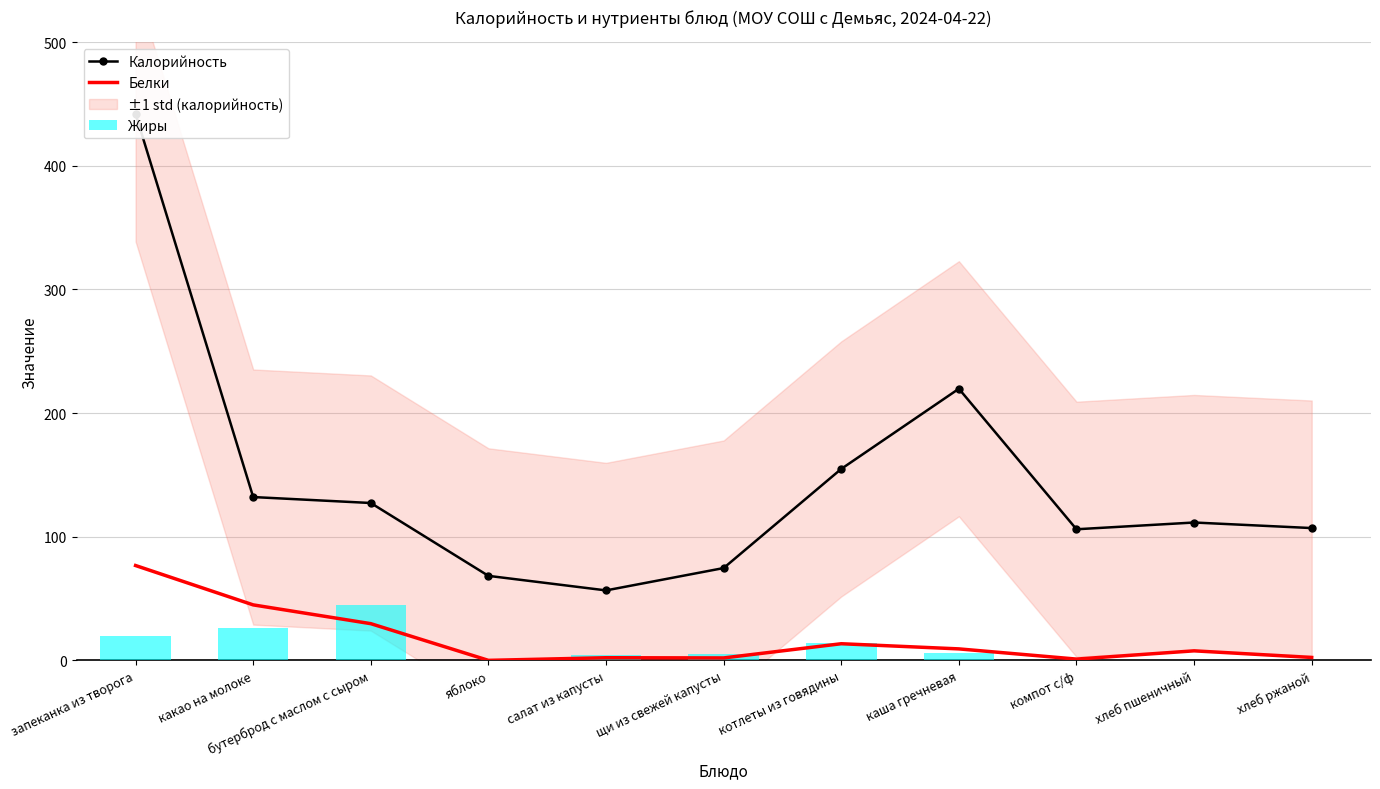

List the series in order of their overall mean, highest first.

Калорийность, Белки